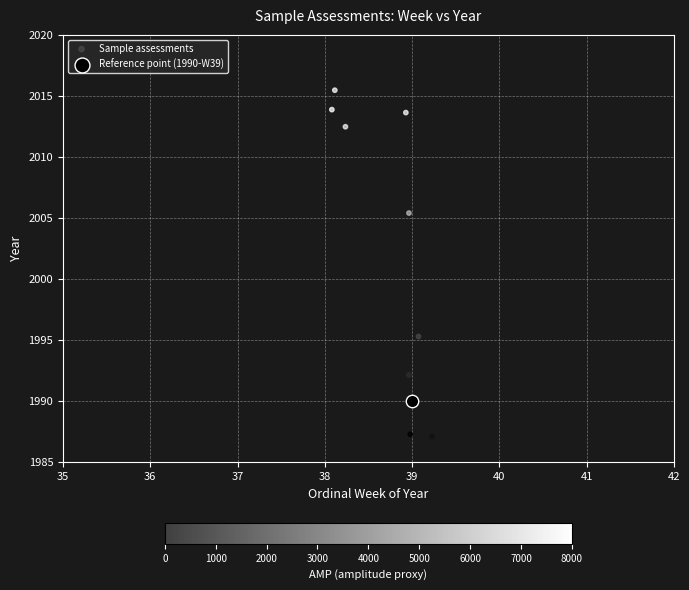

What are all the series names shown in the legend?

Sample assessments, Reference point (1990-W39)